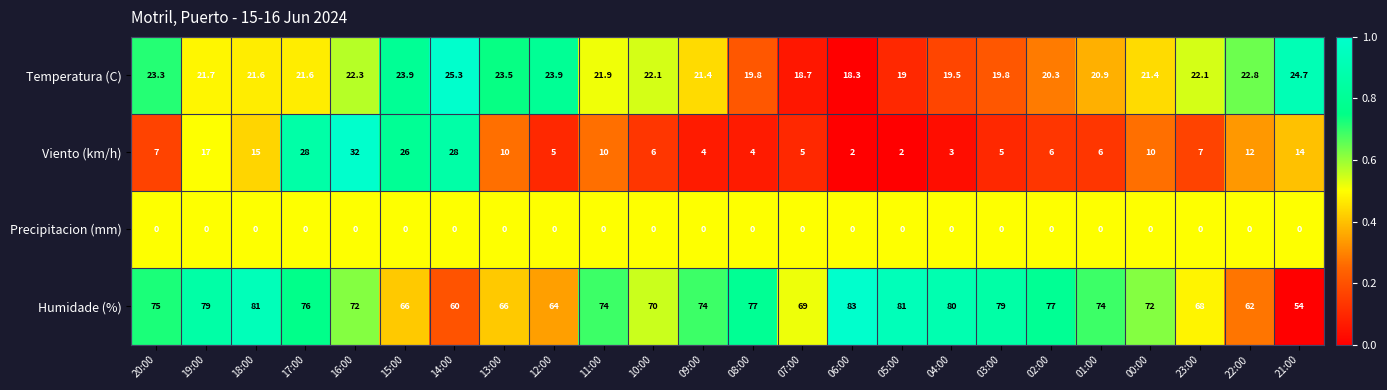

Is it true that Temperatura (C) equals 34.5 at 03:00?

False